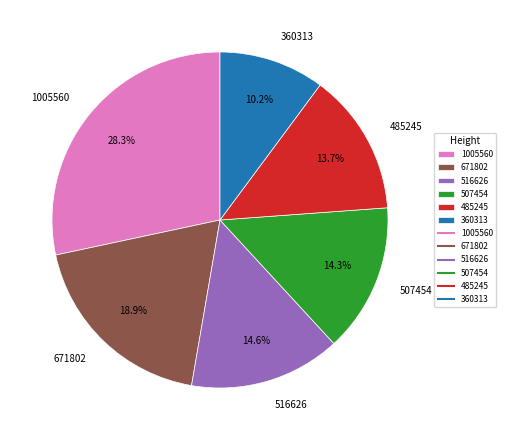

Count the number of slices in the pie.

6